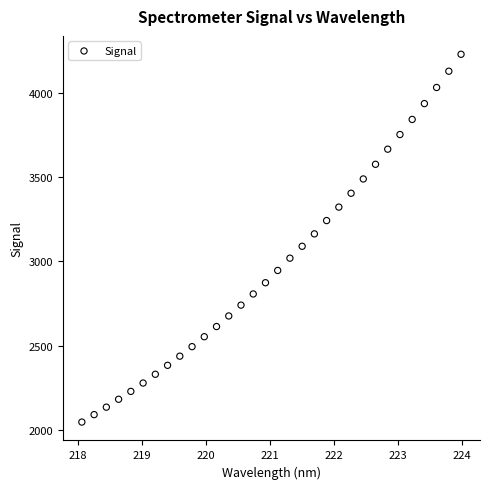

What is the range of Y values (max minus min)?

2180.7